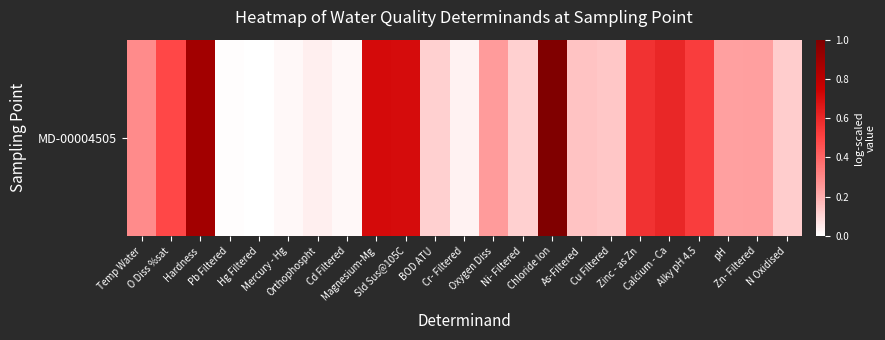

Which category has the lowest value across all series?

Hg Filtered